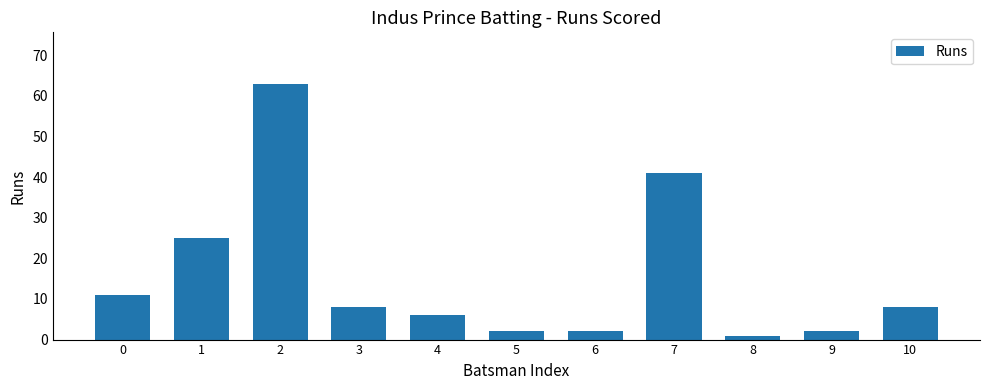

What is the smallest value displayed?

1